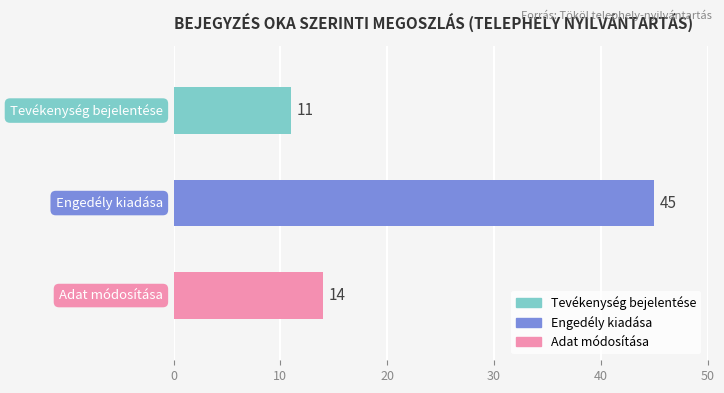

The value at Tevékenység bejelentése is 3. True or false?

False